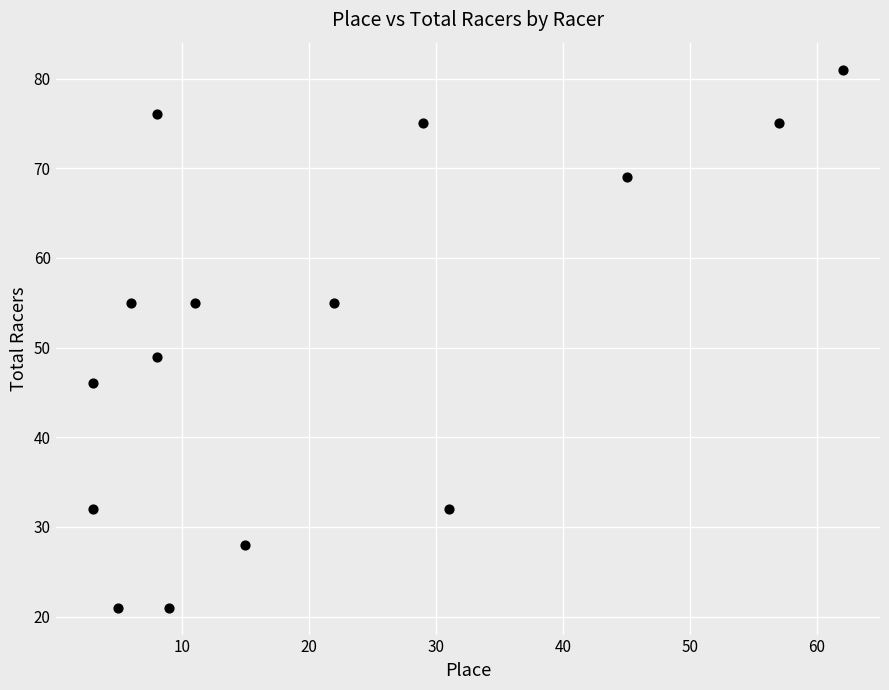

What is the range of X values (max minus min)?

59